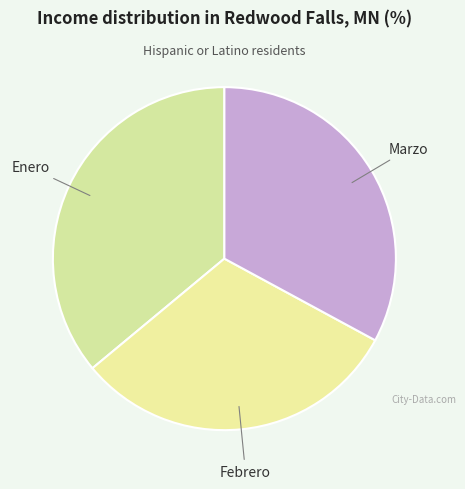

Is there a majority slice in this chart?

No